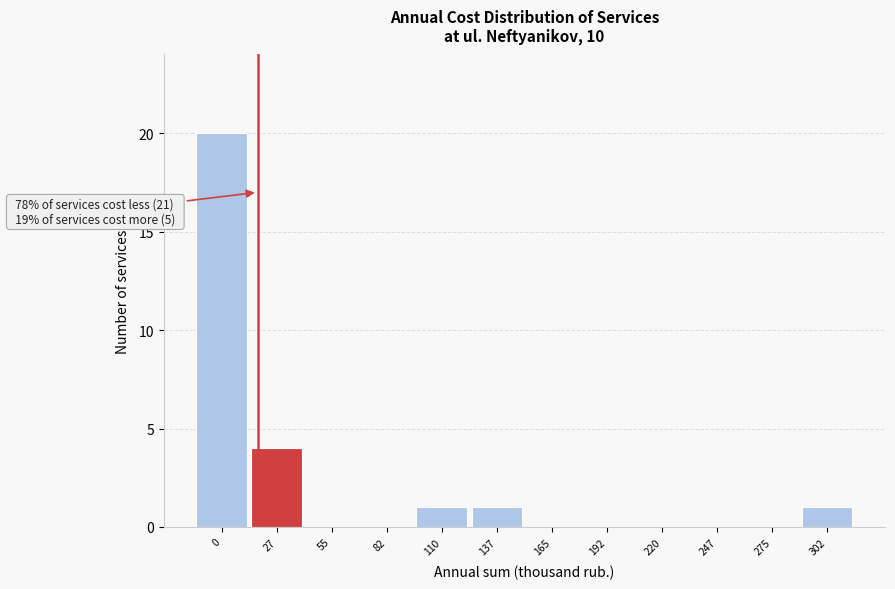

Reading left to right, extract all data points from this chart.

0=20	27=4	55=0	82=0	110=1	137=1	165=0	192=0	220=0	247=0	275=0	302=1